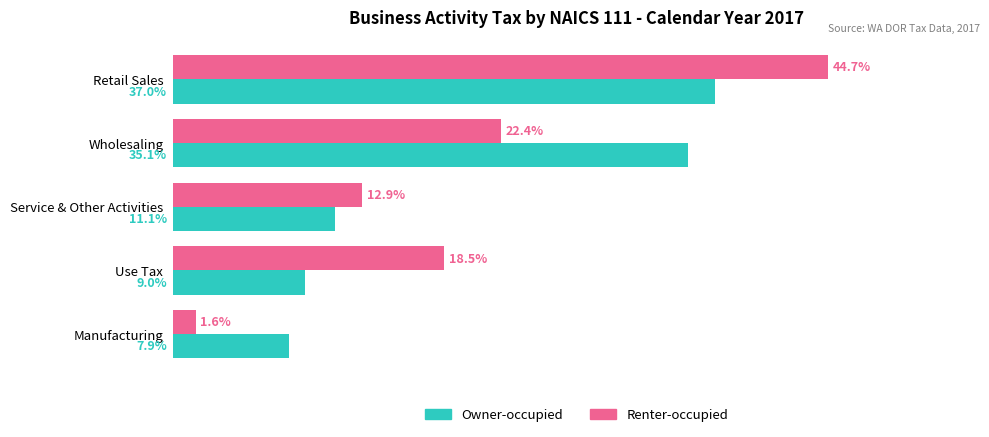

Which series has the largest range (max minus min)?

Renter-occupied